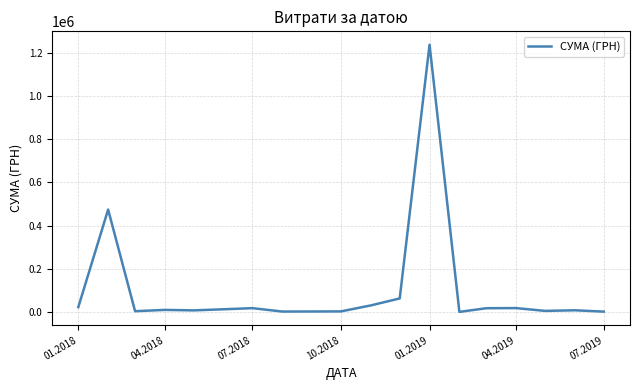

What is the maximum value shown in the chart?

1237686.2